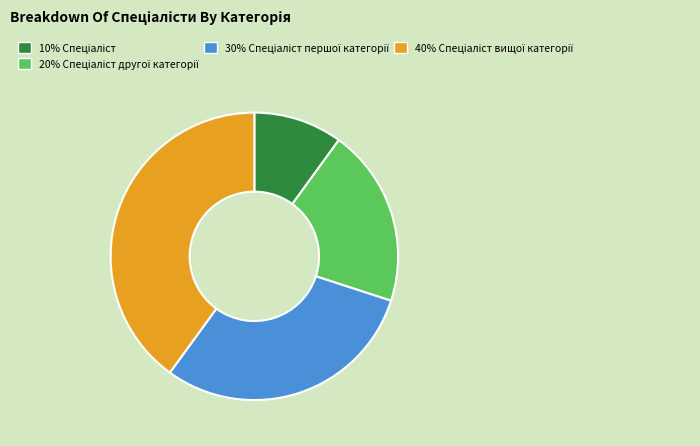

Is there any slice that represents more than half of the pie?

No